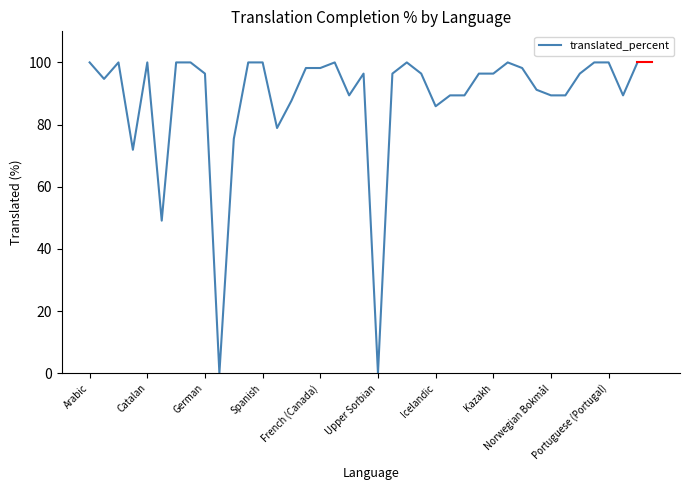

What is the maximum value shown in the chart?

100.0